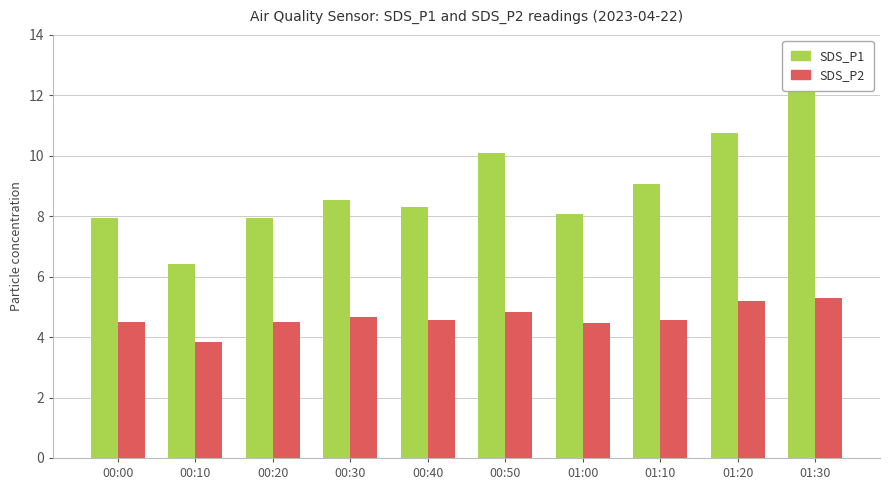

What is the label of the 10th bar from the right?

00:00